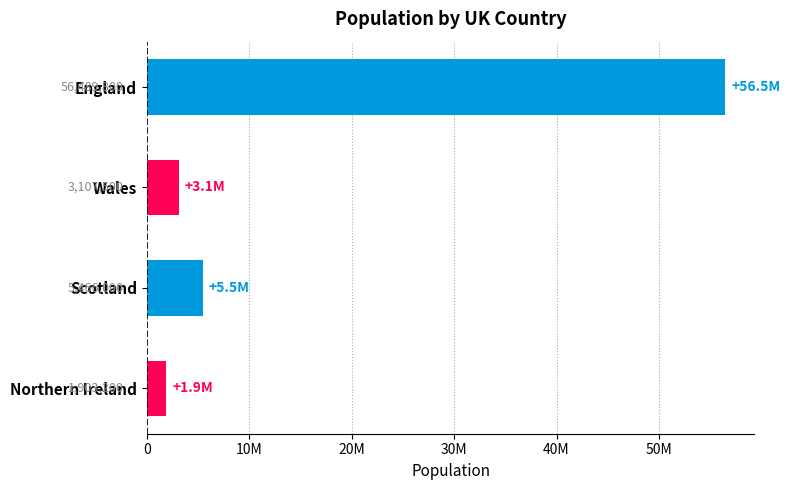

What is the change in value from Wales to Scotland?

+2358500